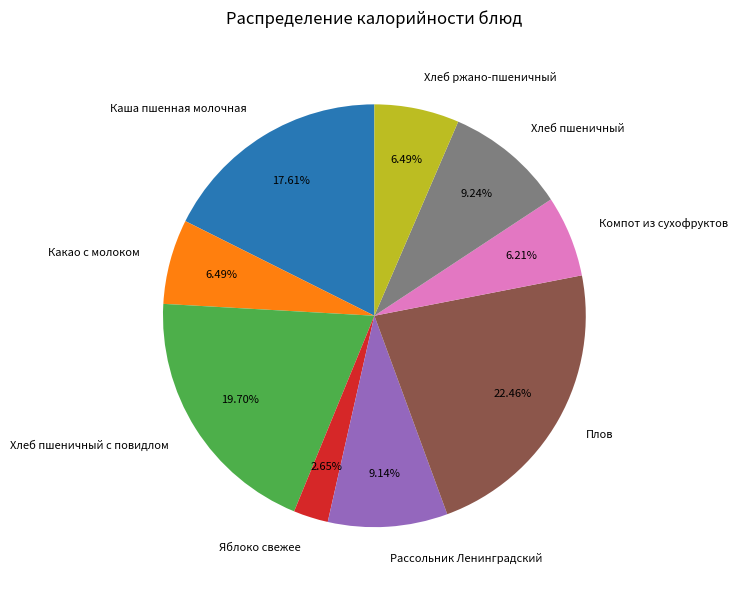

Which slice is the largest?

Плов